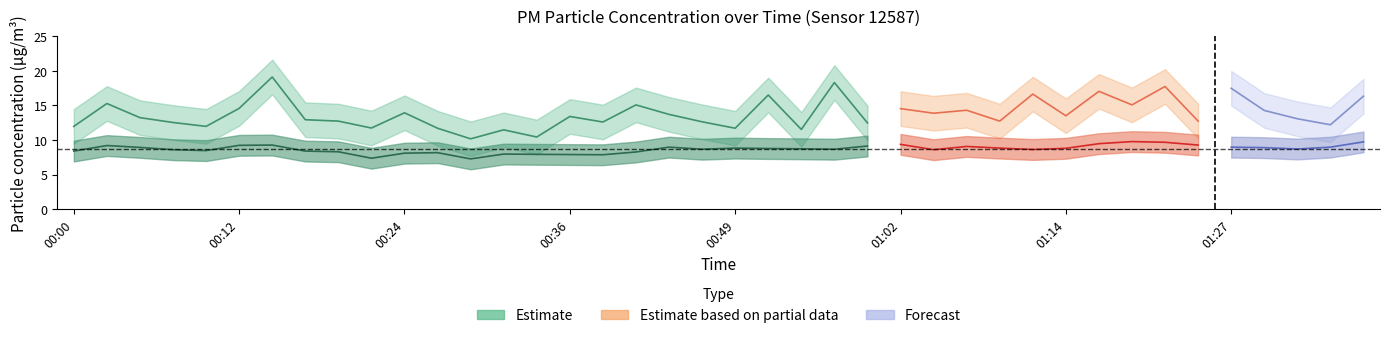

The value of P2 (Estimate) at 24 is 9.1. True or false?

True